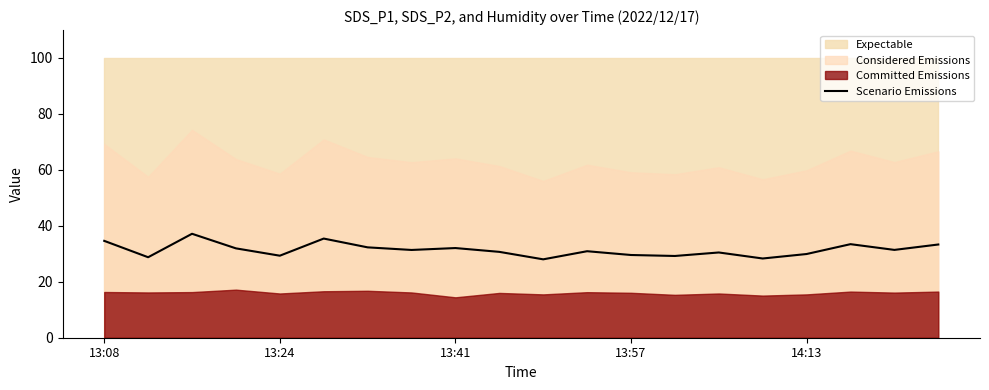

How many lines are shown in the chart?

1